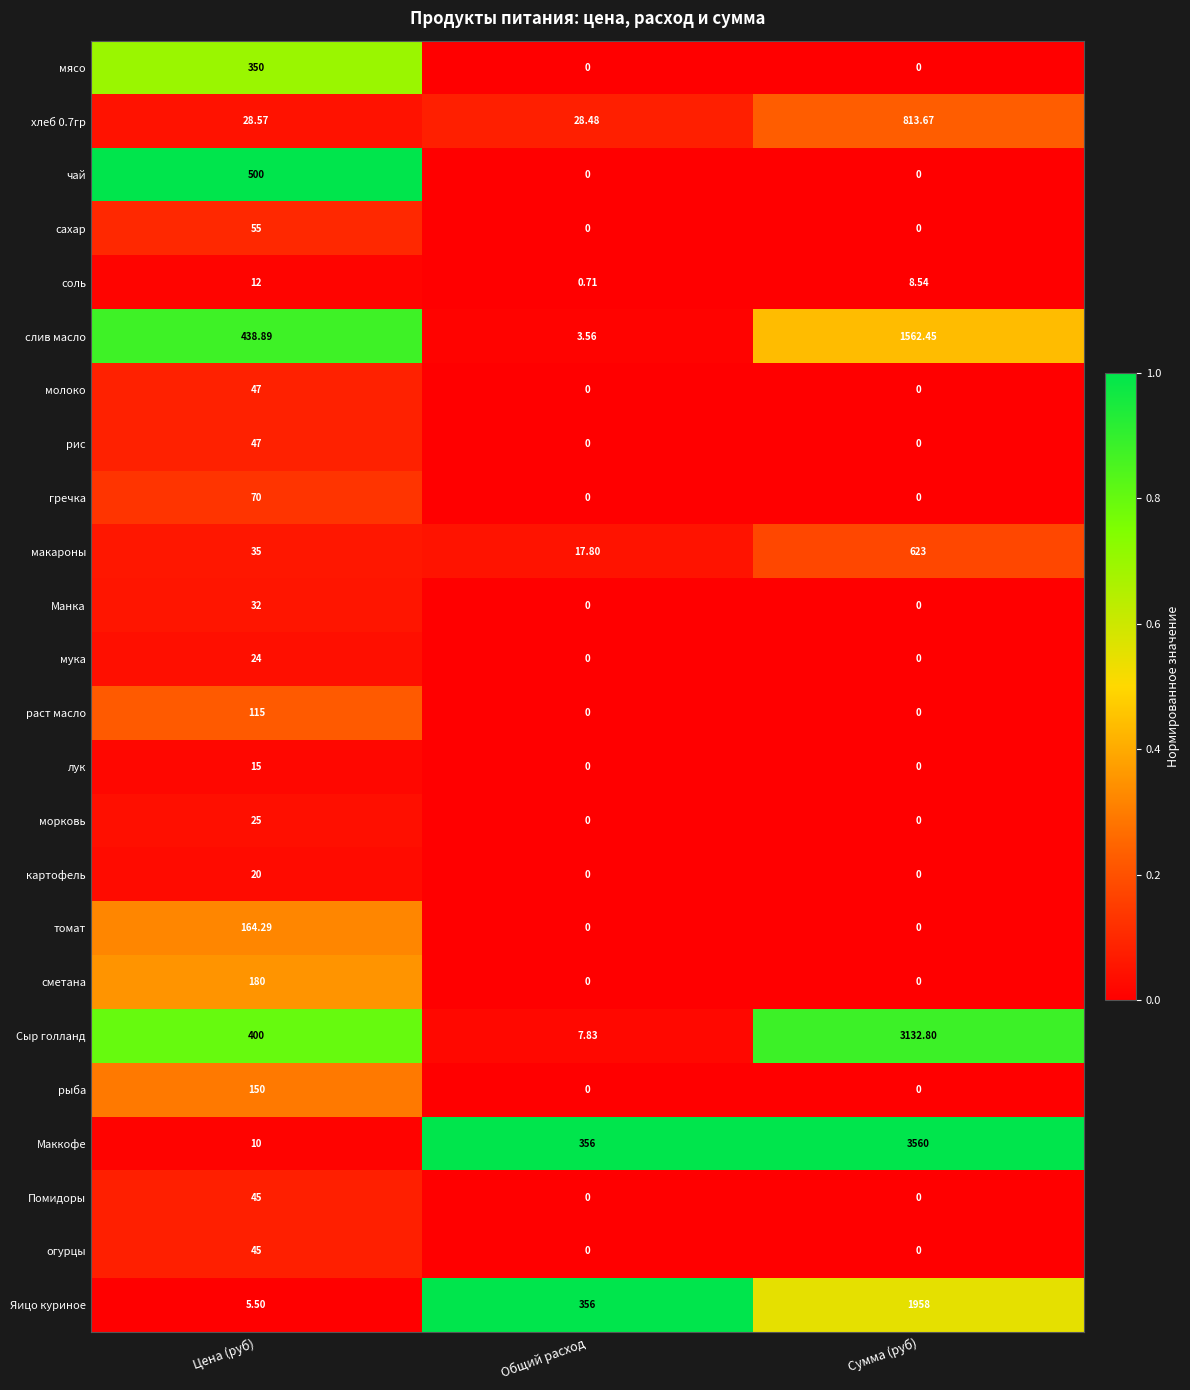

What is the difference between the highest and lowest values at Сумма (руб)?

3560.0